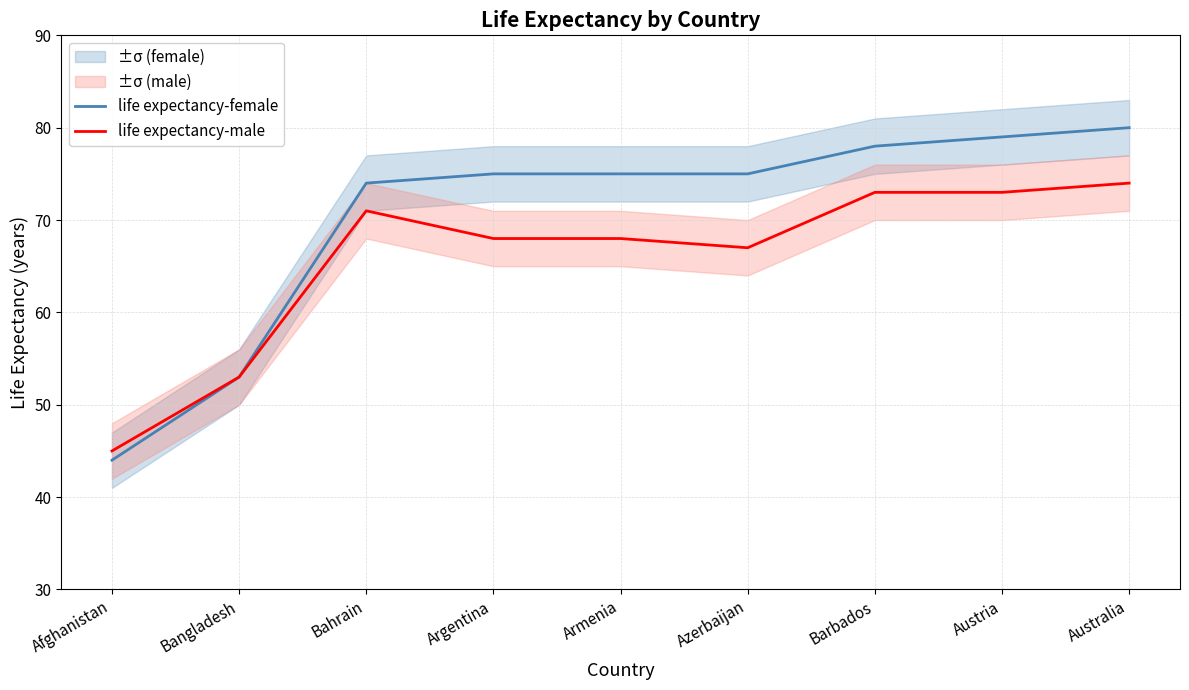

Which category has the highest value across all series?

Australia